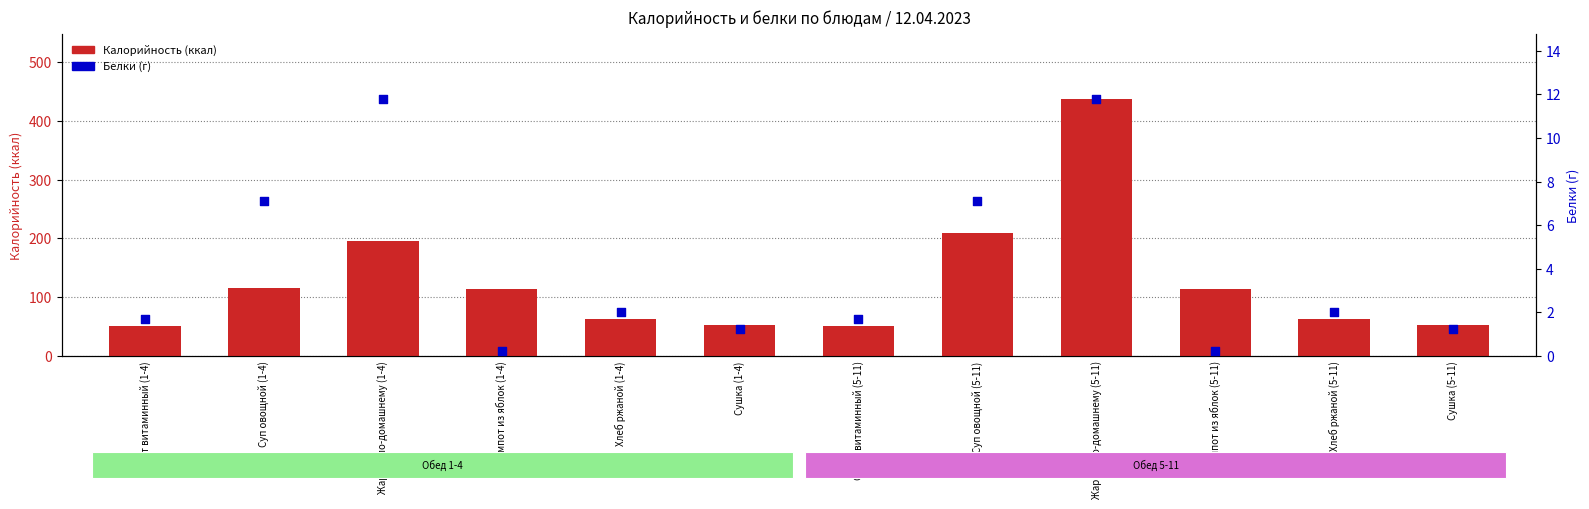

What are all the series names shown in the legend?

Калорийность, Белки